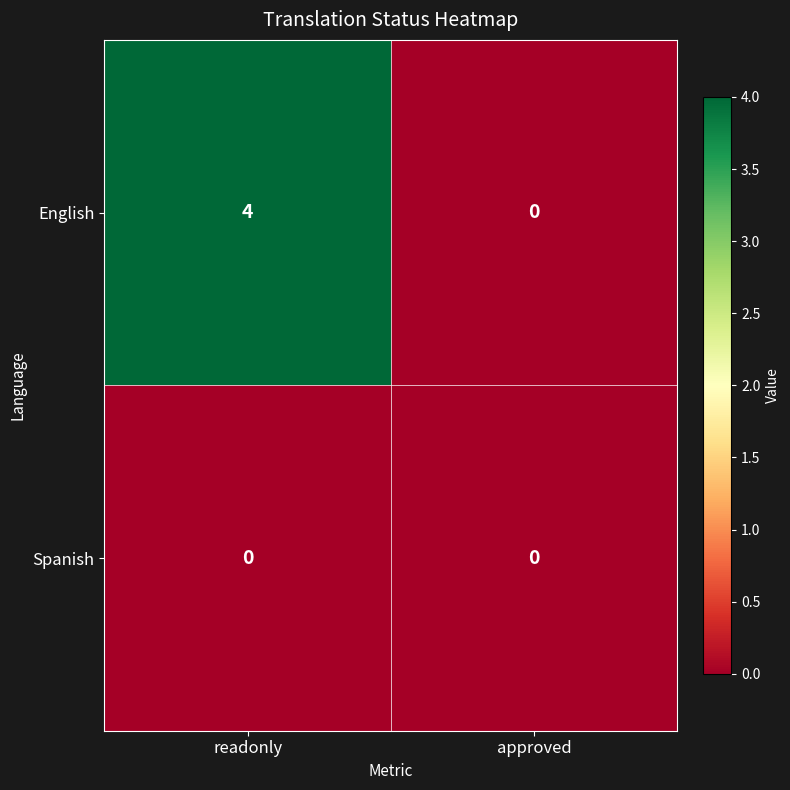

Which series has the largest range (max minus min)?

English